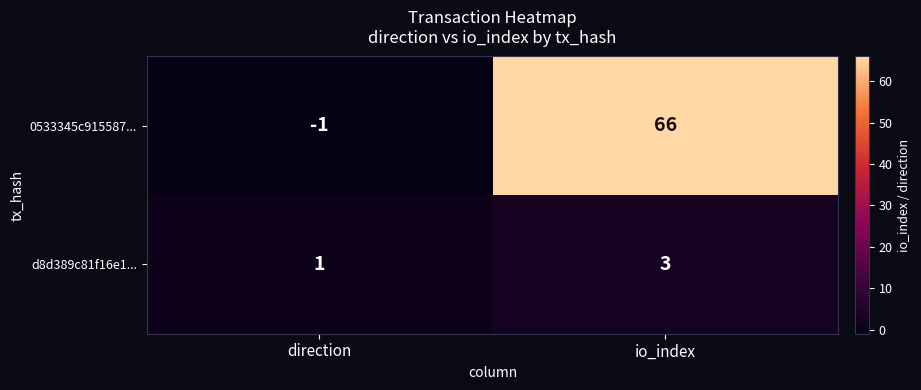

At which category does the chart reach its minimum across all series?

direction